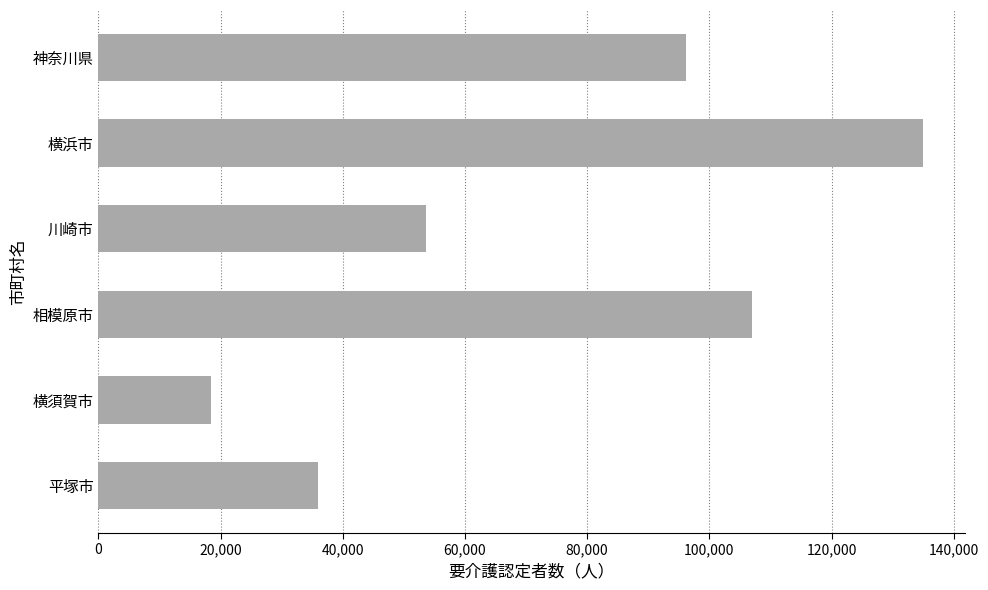

What is the difference between the maximum and second lowest values?

99145